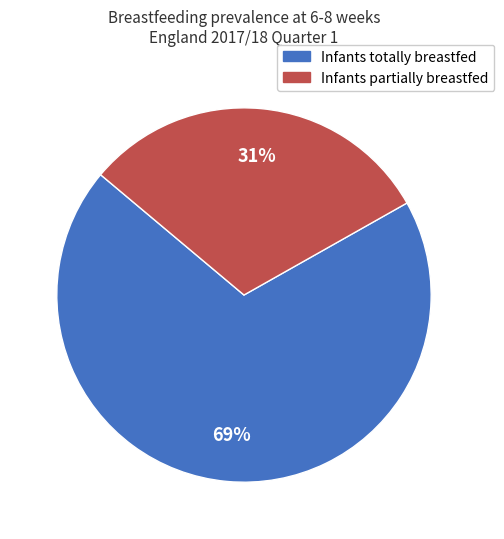

Is it true that Infants partially breastfed is 31% of the pie?

True